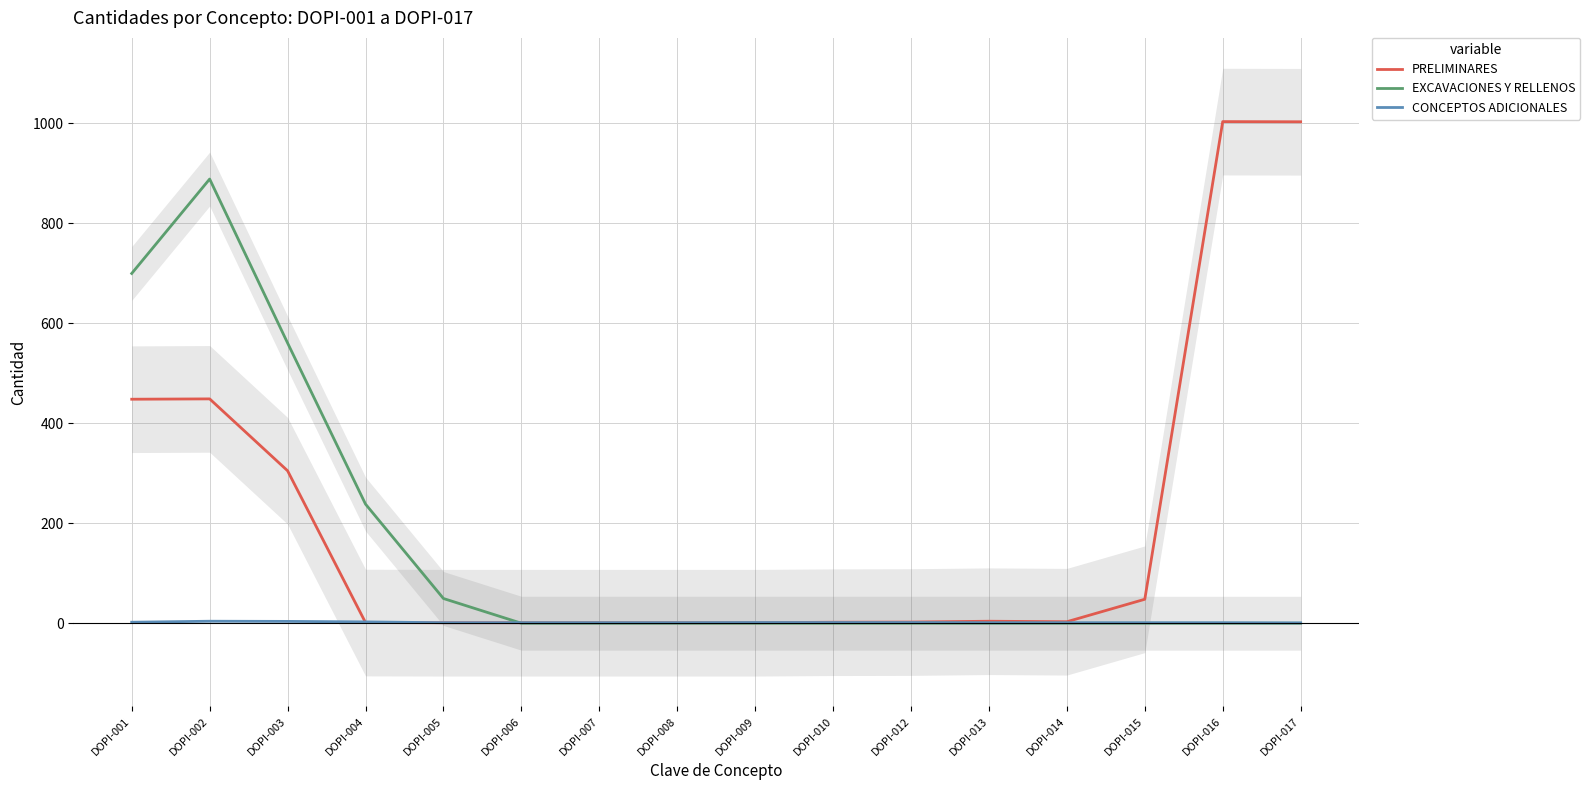

Which category has the highest value in the PRELIMINARES series?

DOPI-016